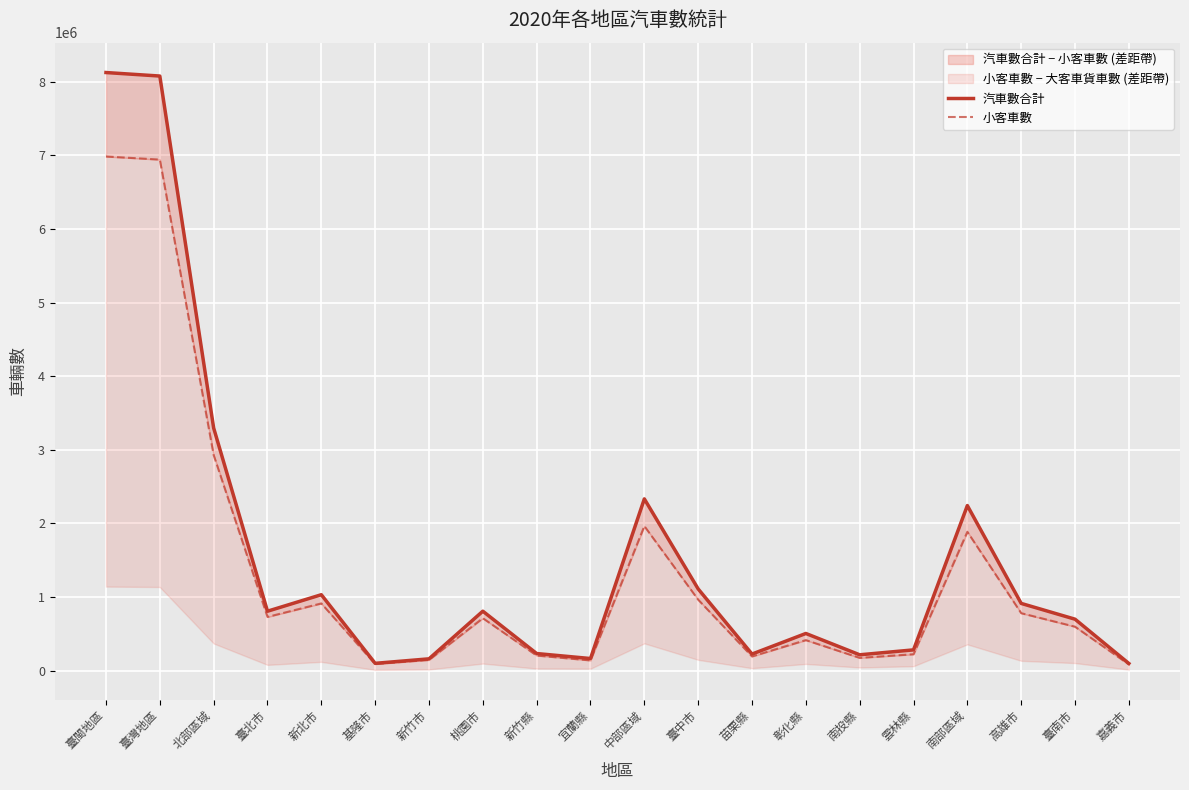

At 宜蘭縣, list the series in order from smallest to largest.

小客車數, 汽車數合計